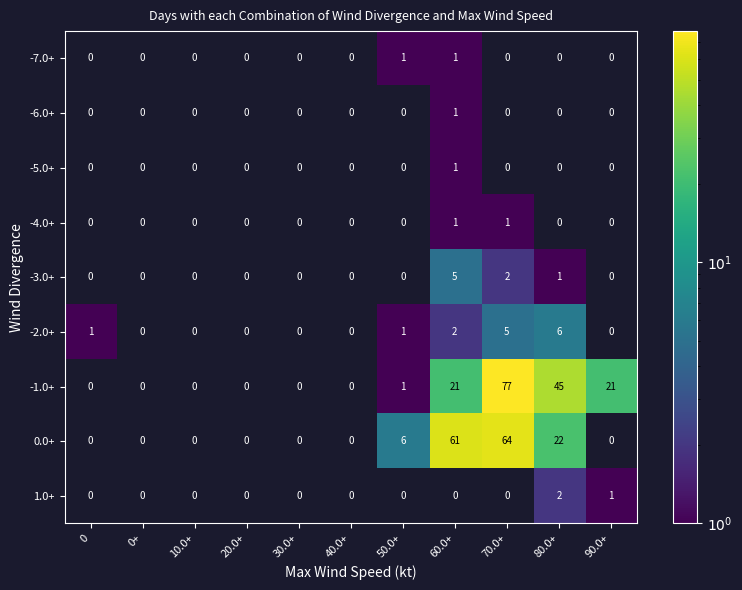

True or false: -4.0+ has a value of 1 at 60.0+.

True